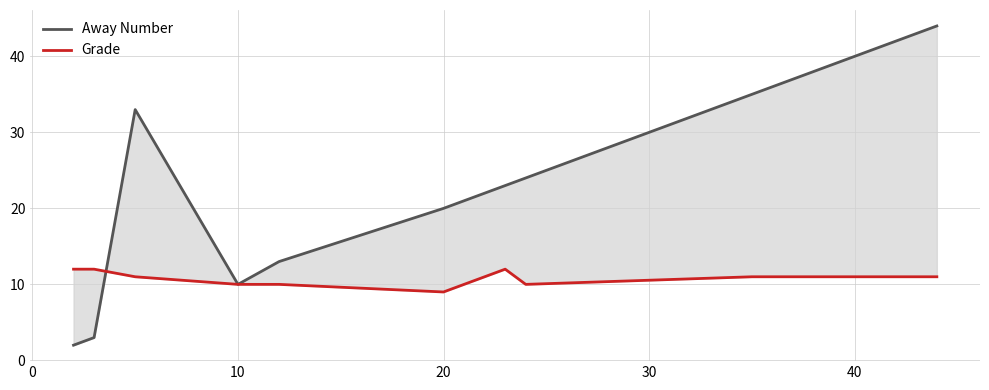

Does the chart display data point markers on the line(s)?

No